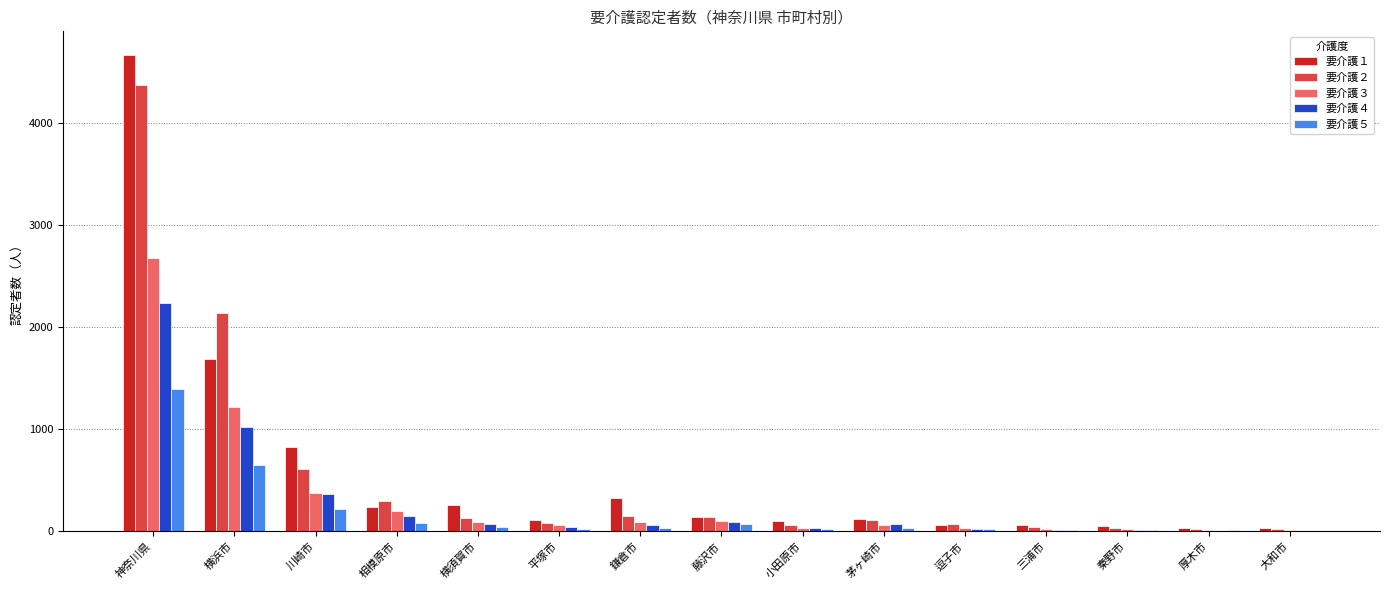

At which category is the sum across all series the highest?

神奈川県